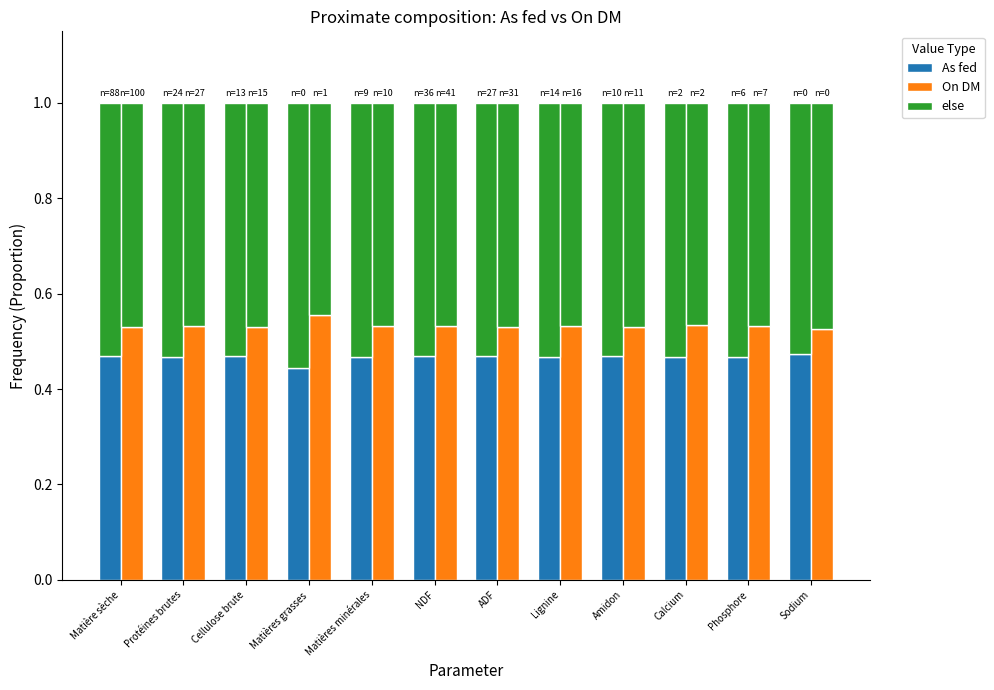

Is it true that On DM equals 0.8 at NDF?

False